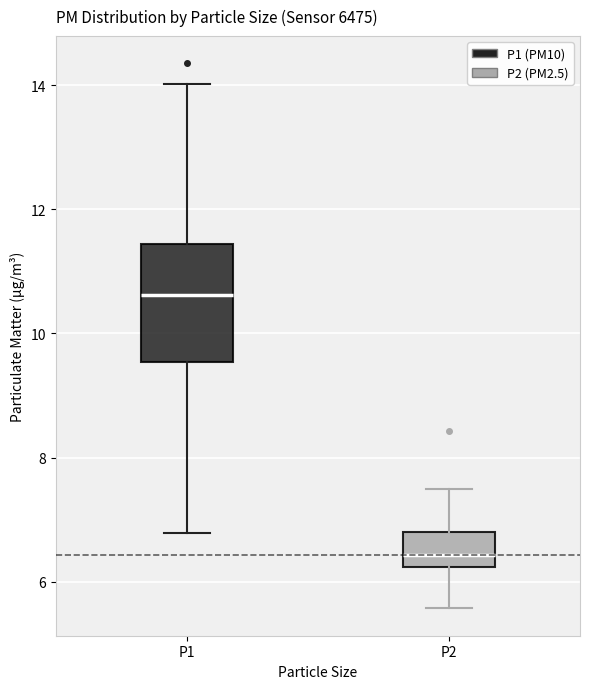

Where does the lower whisker of the box for P1 end on the y-axis? The values are not printed on the chart, so give them approximately, as read against the axis.

6.8